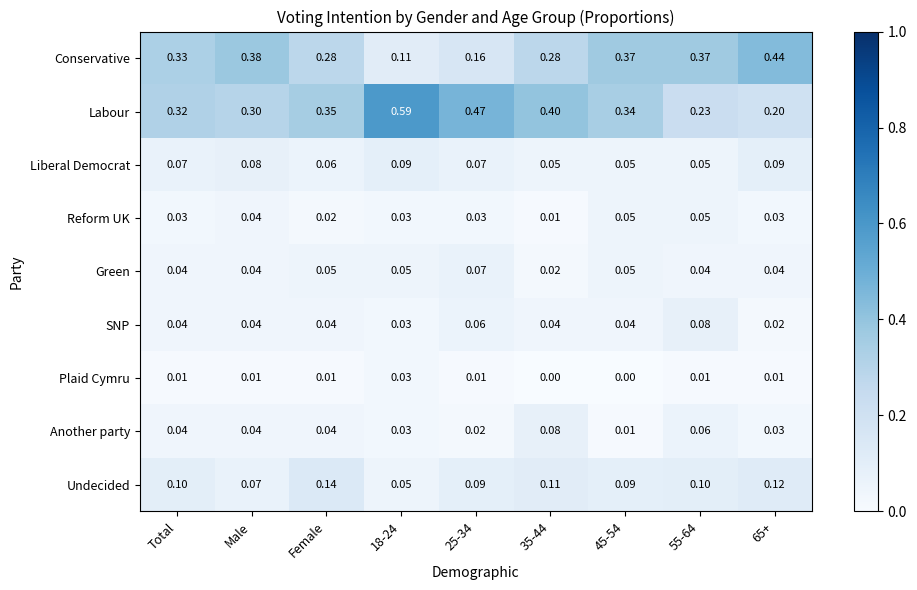

Which series has the widest spread of values?

Labour